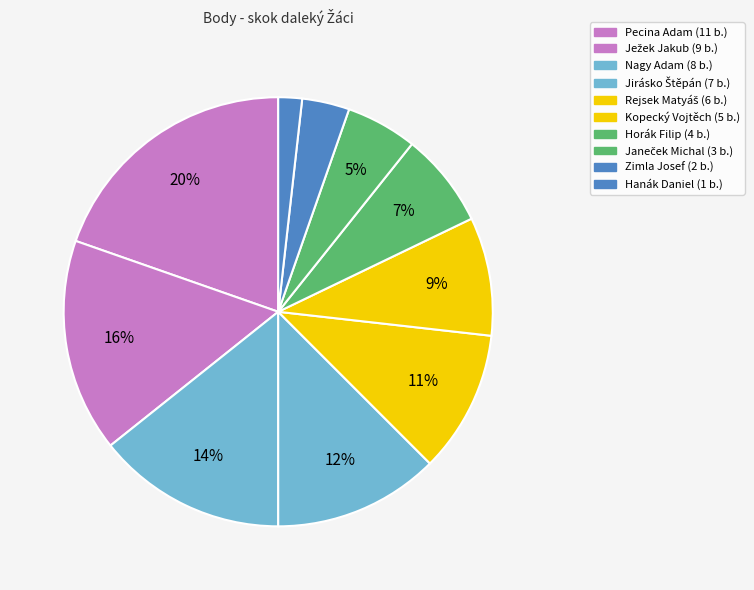

How many segments does this pie chart have?

10